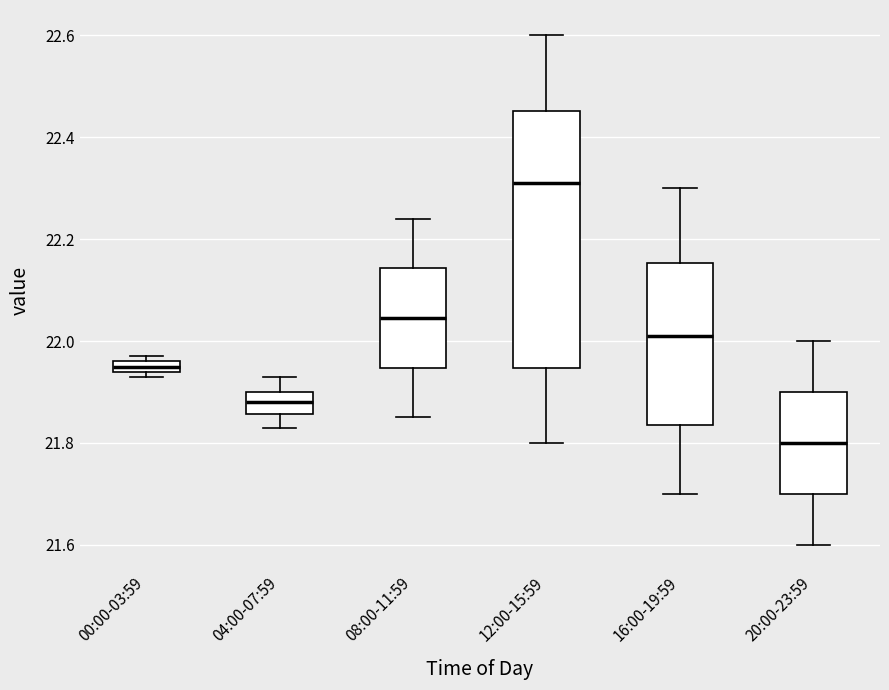

Which box's median line is the highest?

12:00-15:59